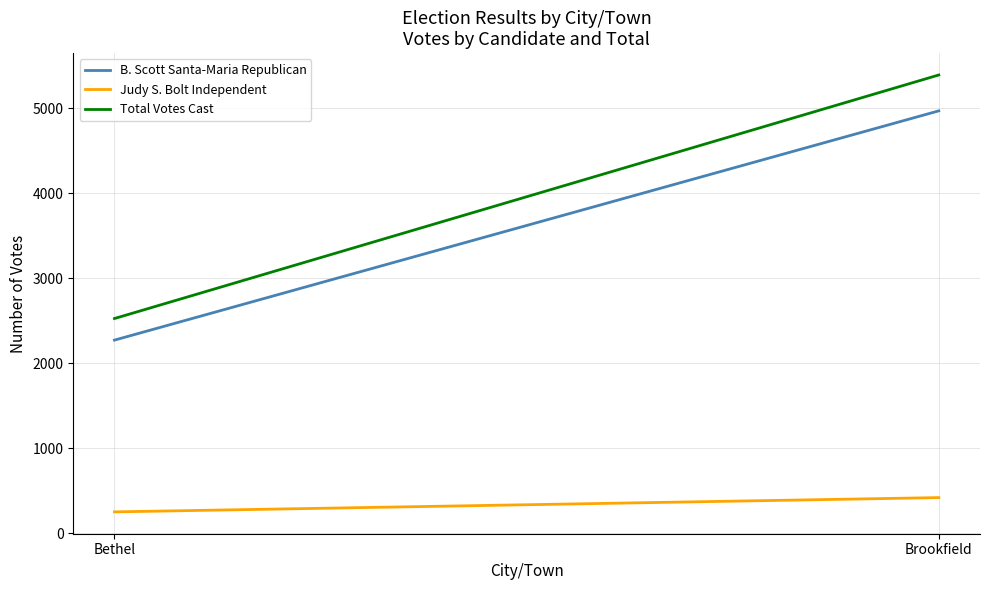

At how many categories does at least one series exceed 3182?

1